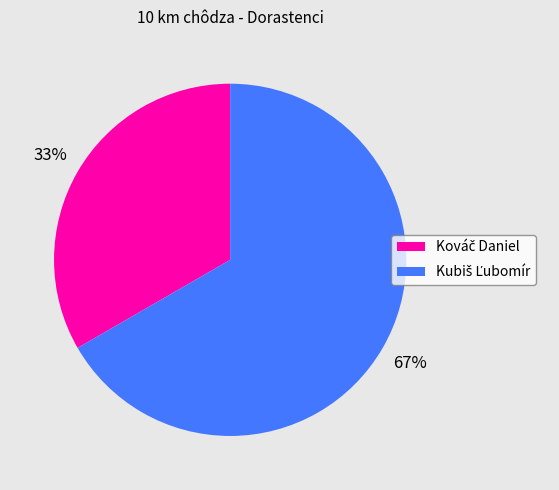

To the nearest percent, what is the average slice percentage?

50%